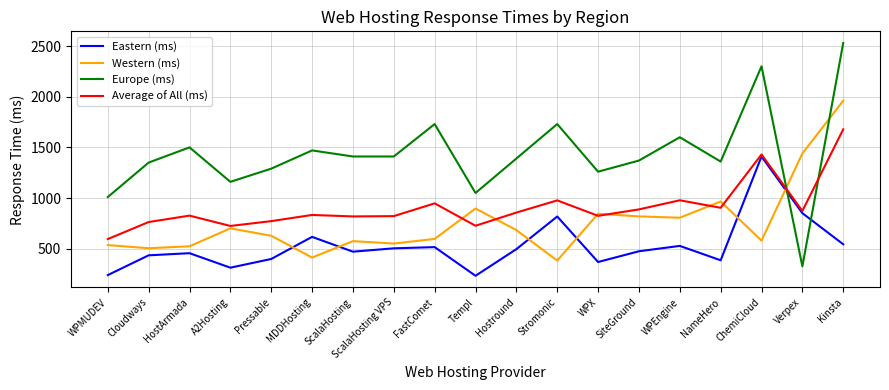

What is the total value across all series at NameHero?

3616.0